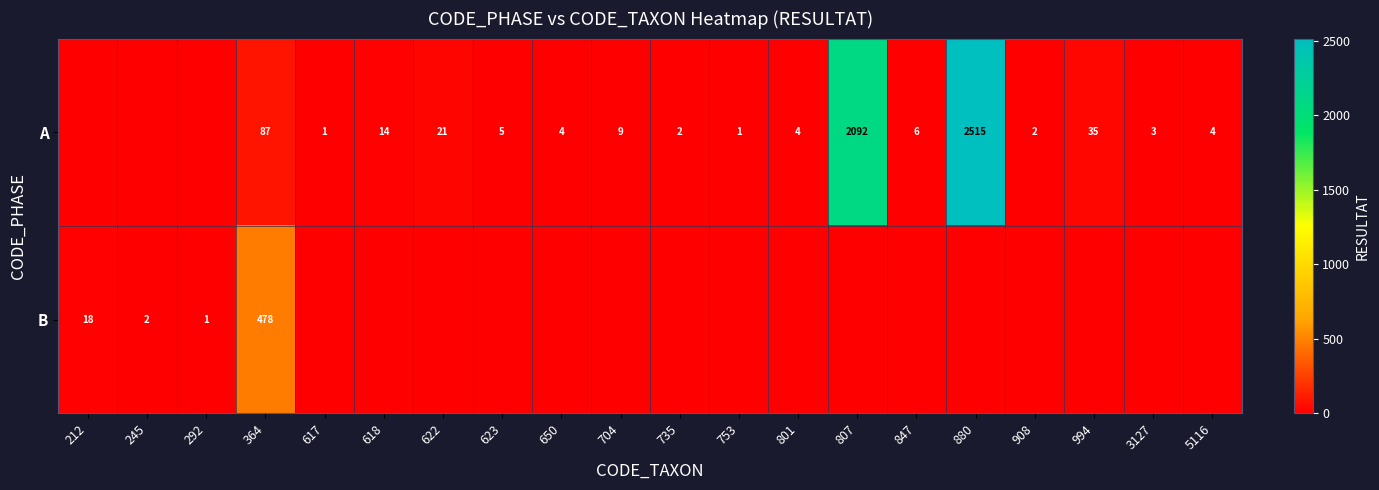

How many distinct data groups are displayed?

2